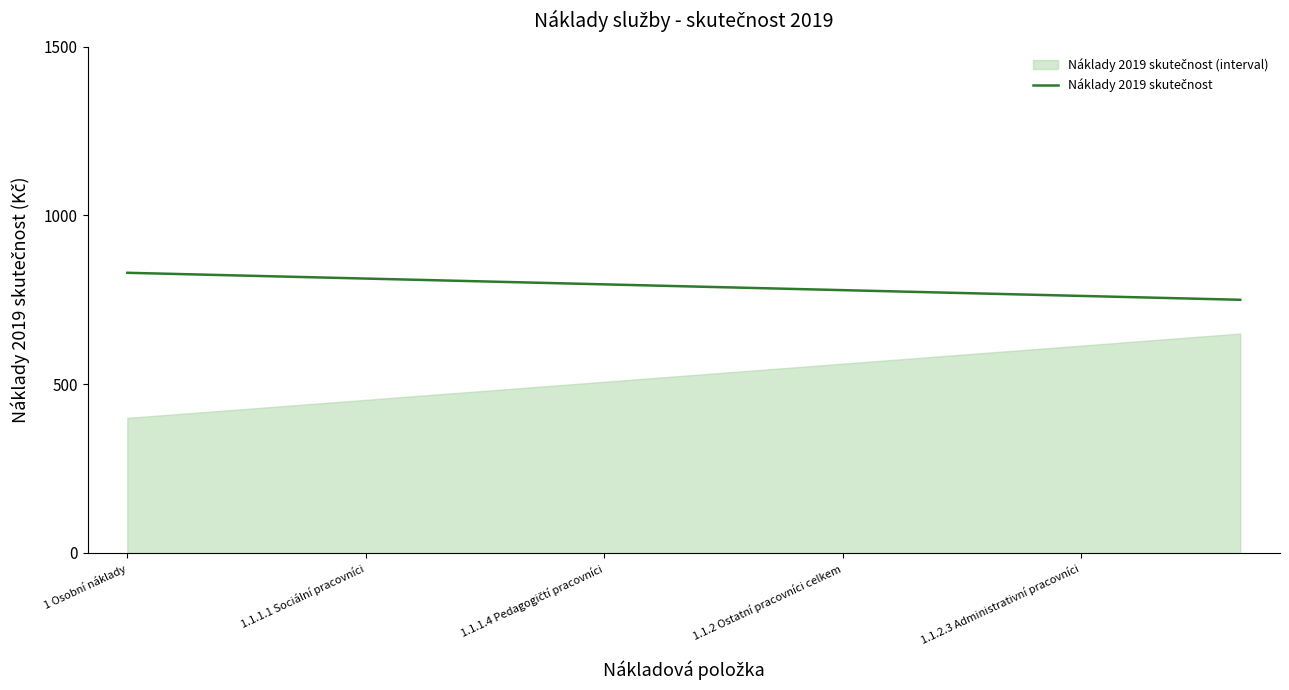

How many data points are less than 790?

7